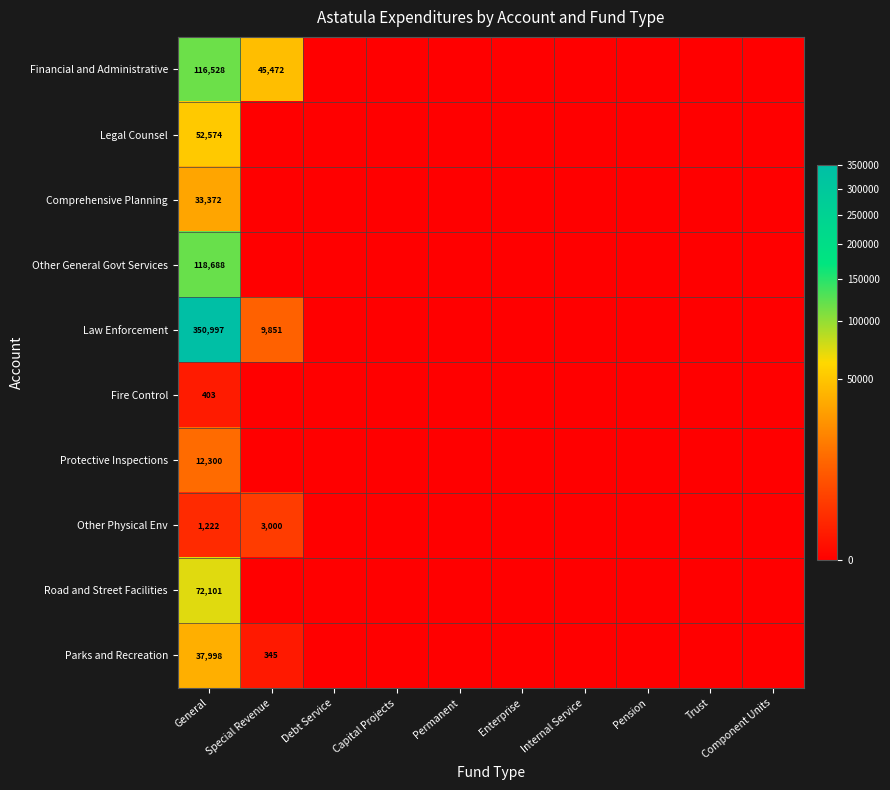

How many positive values does the Other General Govt Services series have?

1